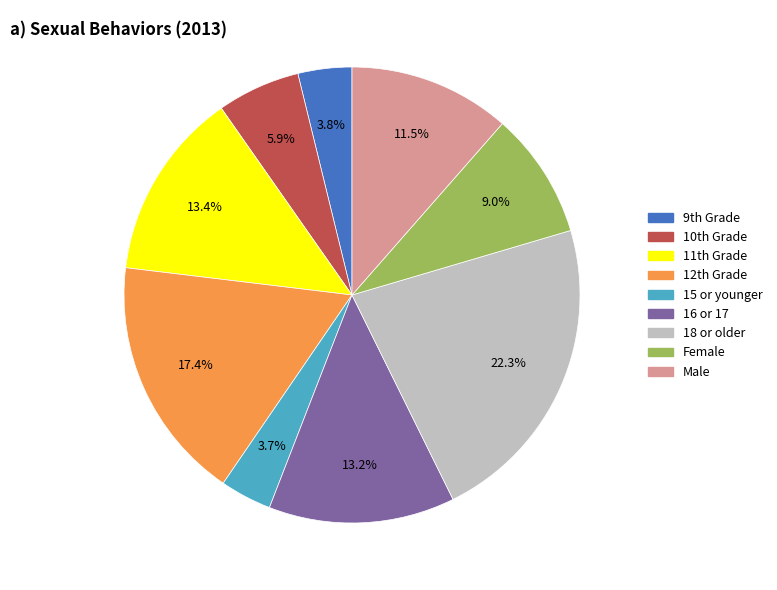

Count the number of slices in the pie.

9